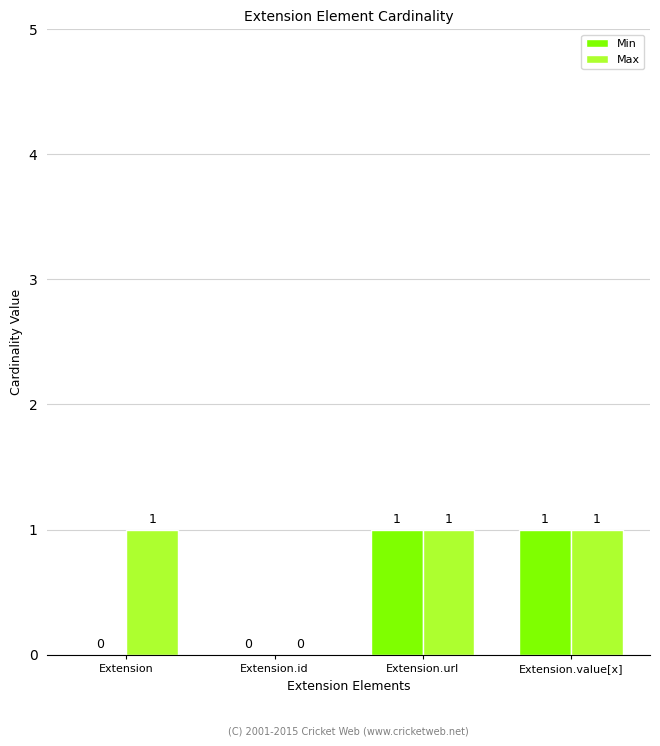

How many values in Max are above zero?

3